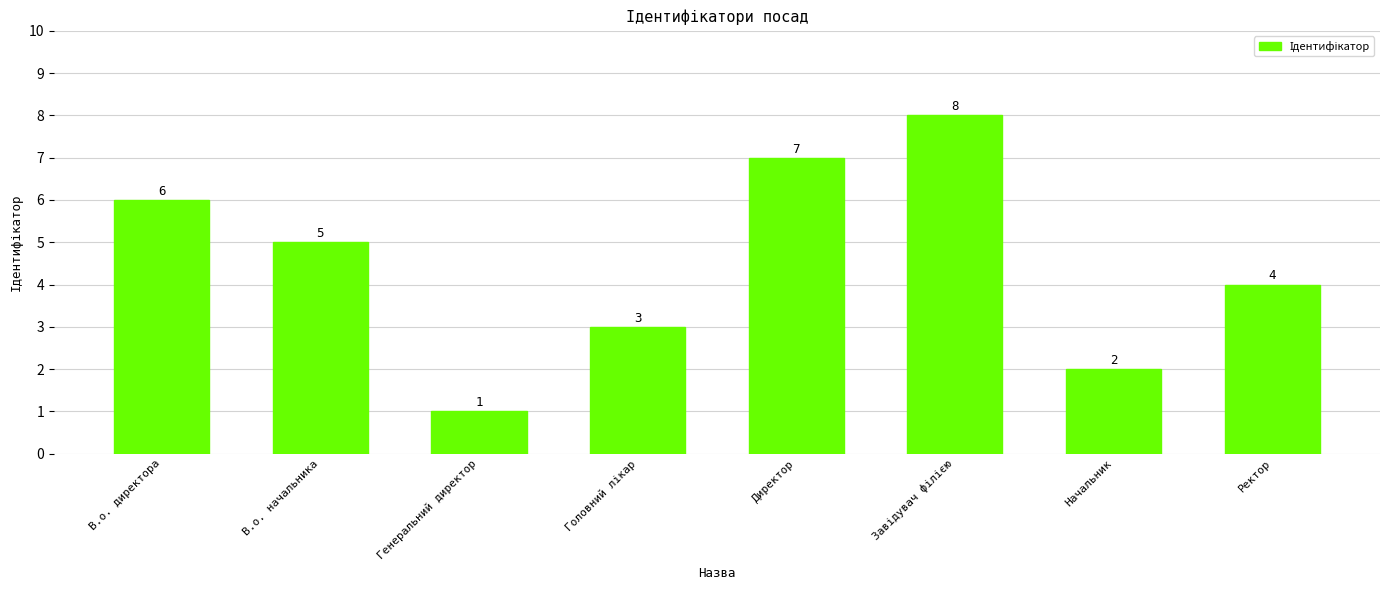

Reading right to left, extract all data points from this chart.

4	2	8	7	3	1	5	6